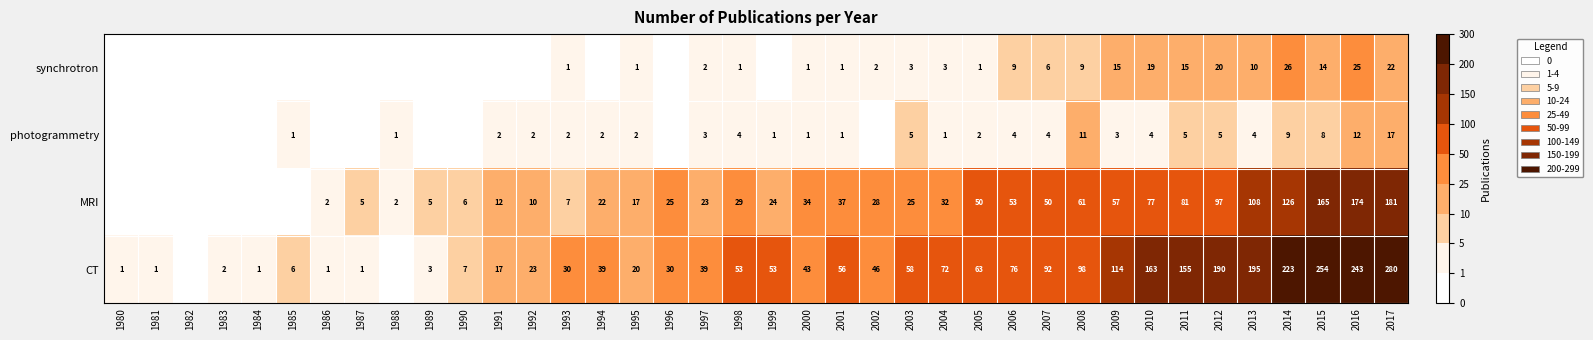

What is the sum of the MRI values at 1999 and 2006?

77